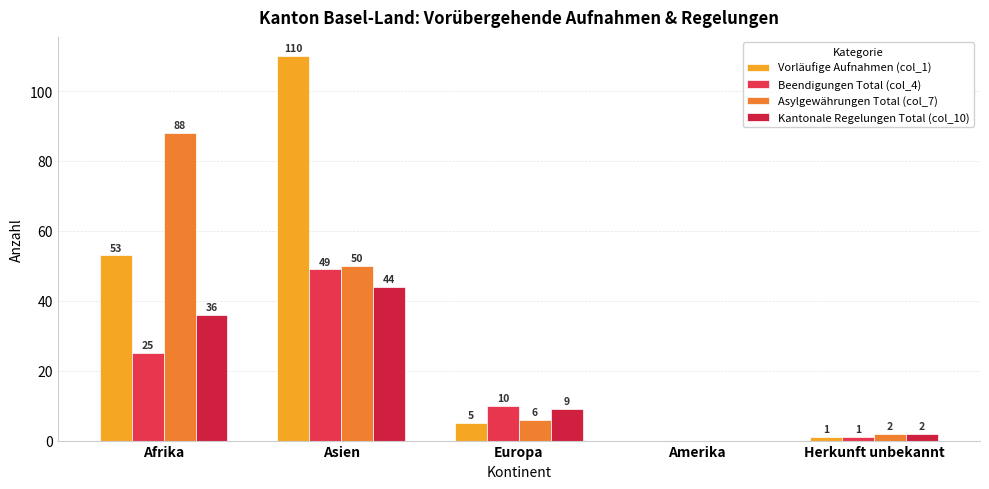

At which category is the sum across all series the highest?

Asien